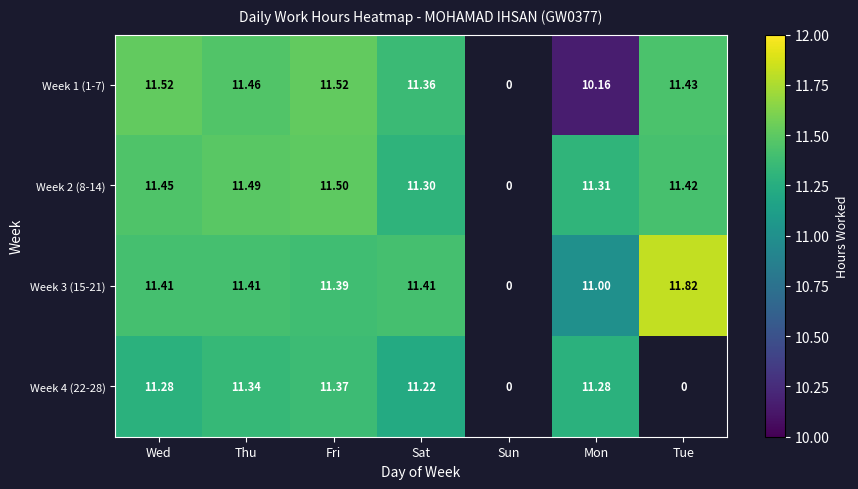

Is the value of Week 2 (8-14) at Fri greater than the value of Week 1 (1-7) at Wed?

No